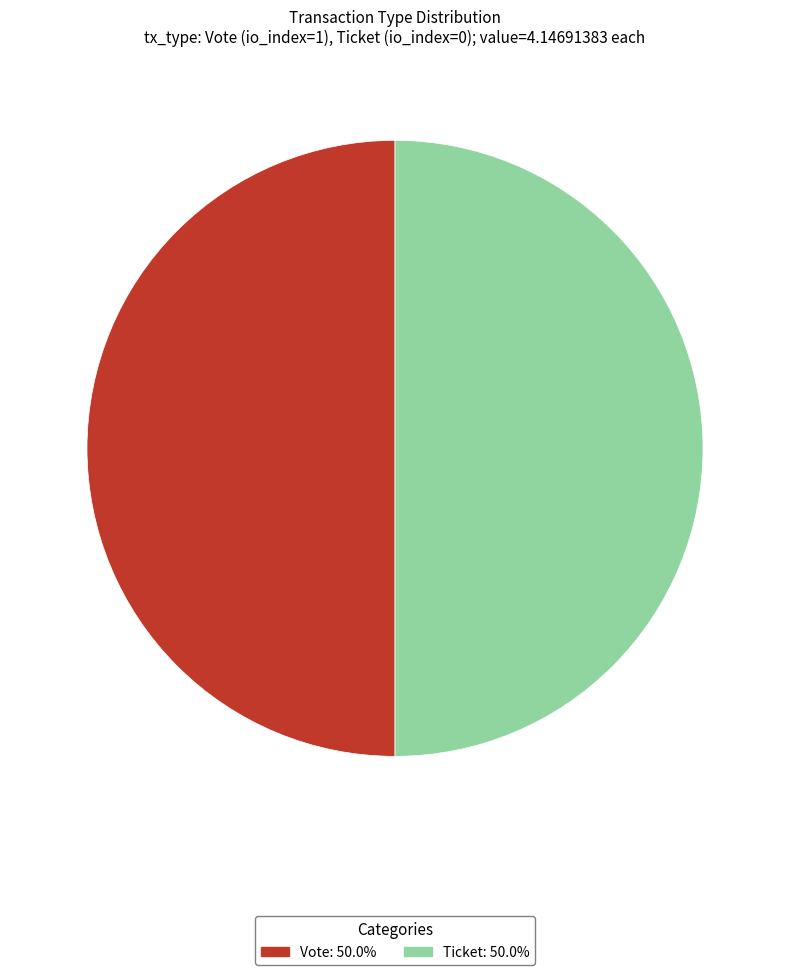

Combined, do Vote and Ticket account for over 50%?

Yes